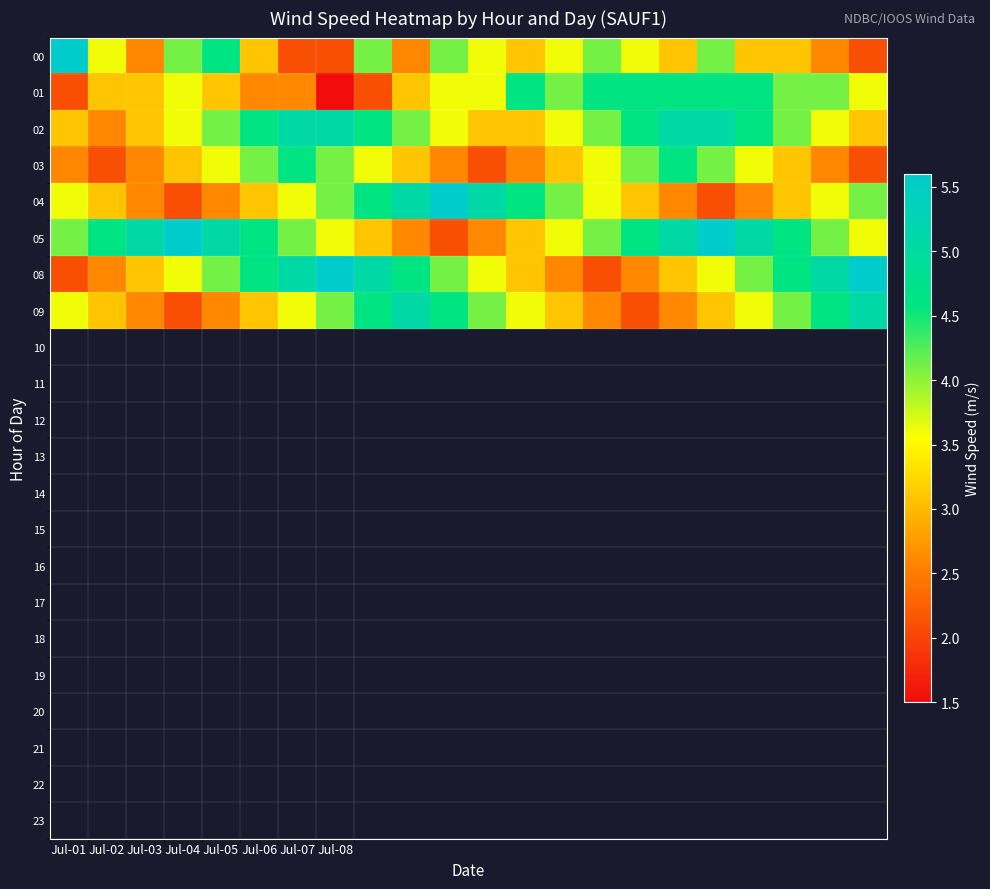

At how many categories does at least one series exceed 6?

1